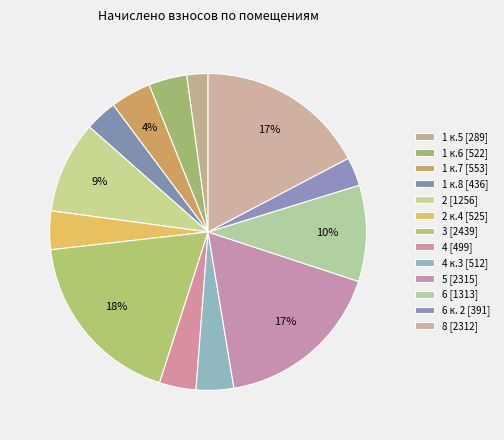

What is the smallest slice in the pie chart?

1 к.5